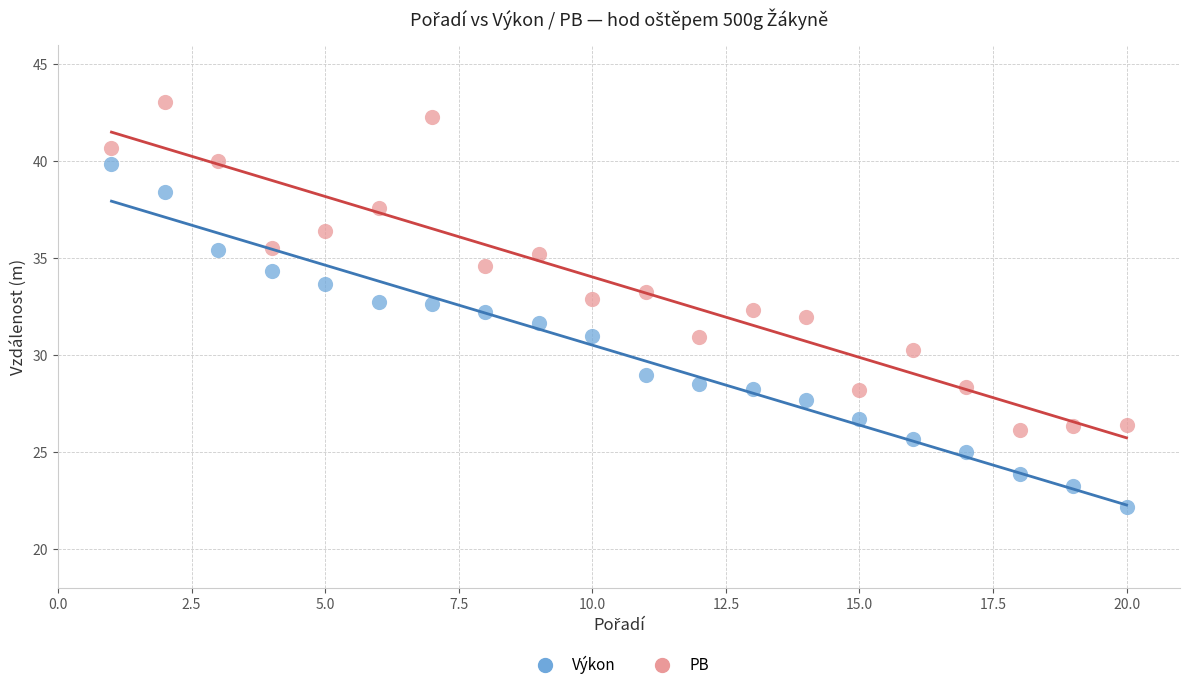

Which series has the largest Y range (max minus min)?

Výkon